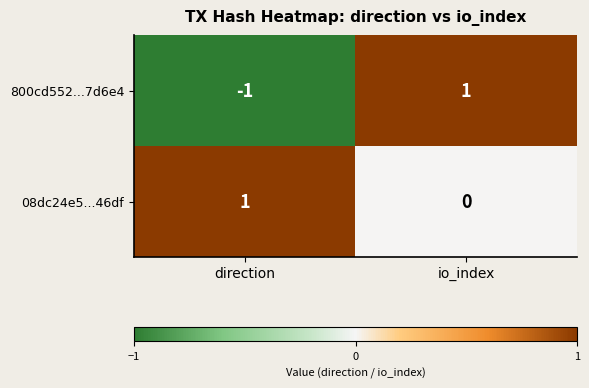

Reading right to left, list all the values displayed in this chart.

800cd552...7d6e4: io_index=1	direction=-1
08dc24e5...46df: io_index=0	direction=1